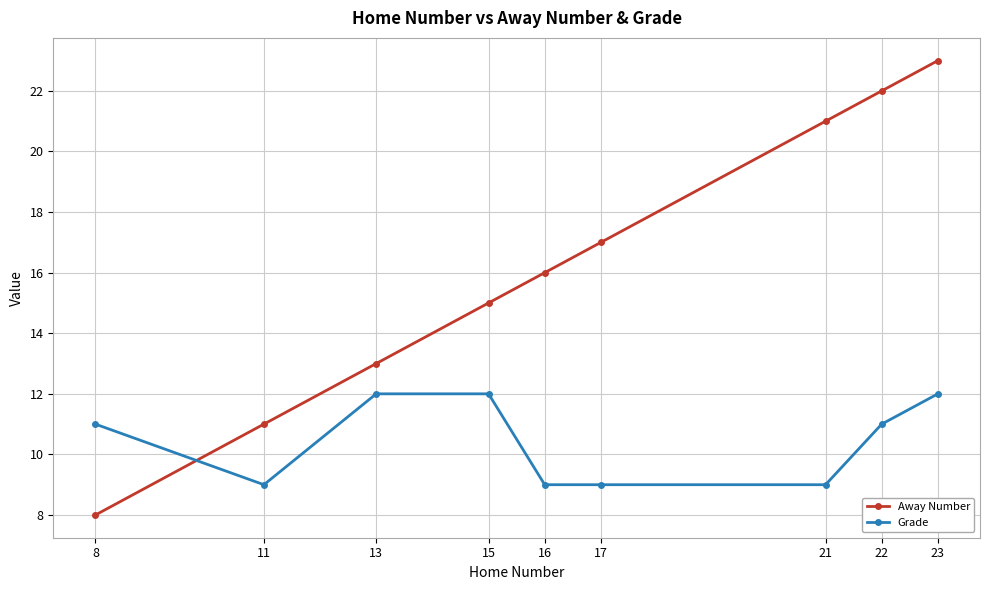

Rank the series by their average value, from lowest to highest.

Grade, Away Number